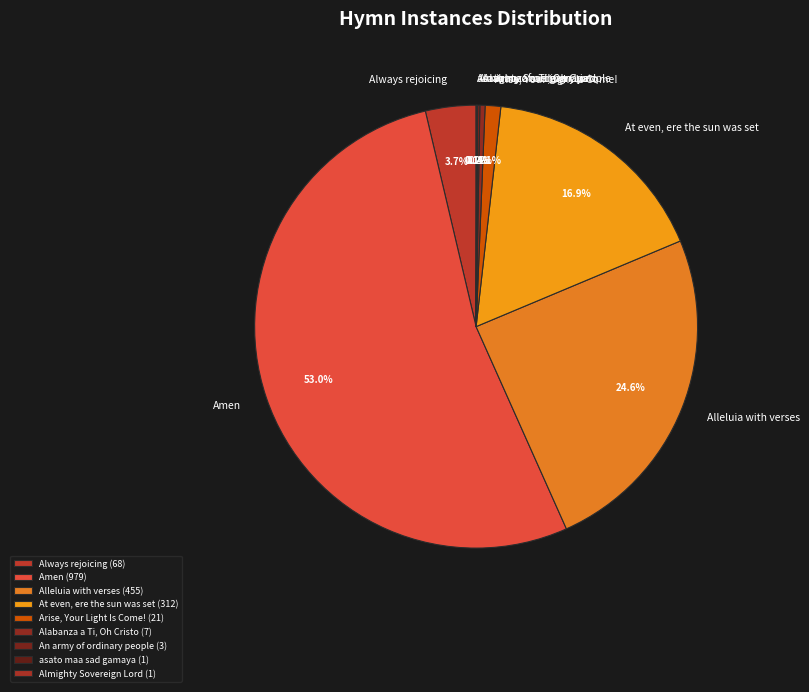

To the nearest percent, what percentage of the pie is Amen?

53%